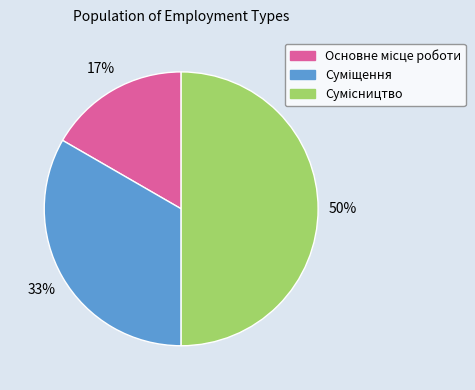

To the nearest percent, what is the difference between the largest and smallest slice percentages?

33%